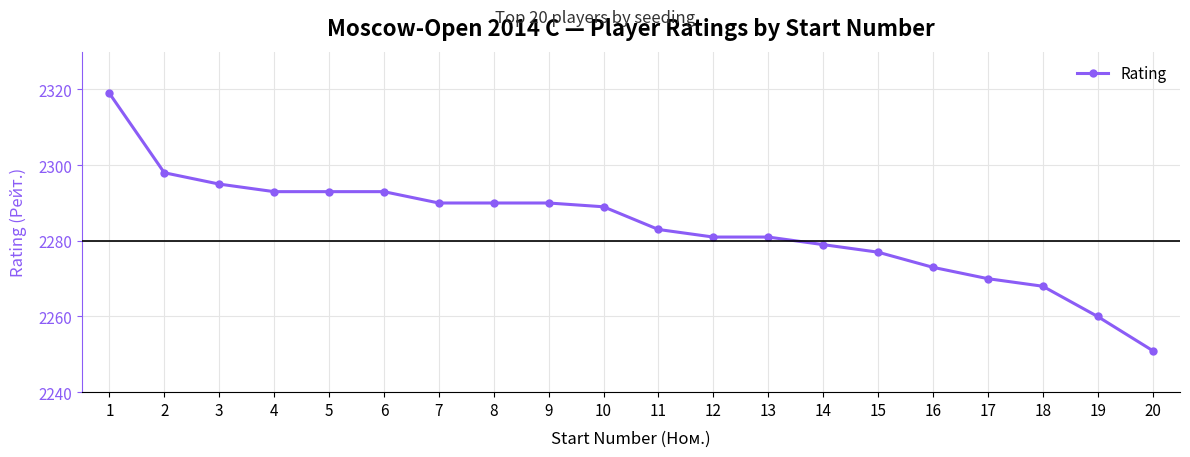

Is this an area chart (filled region under the line)?

No